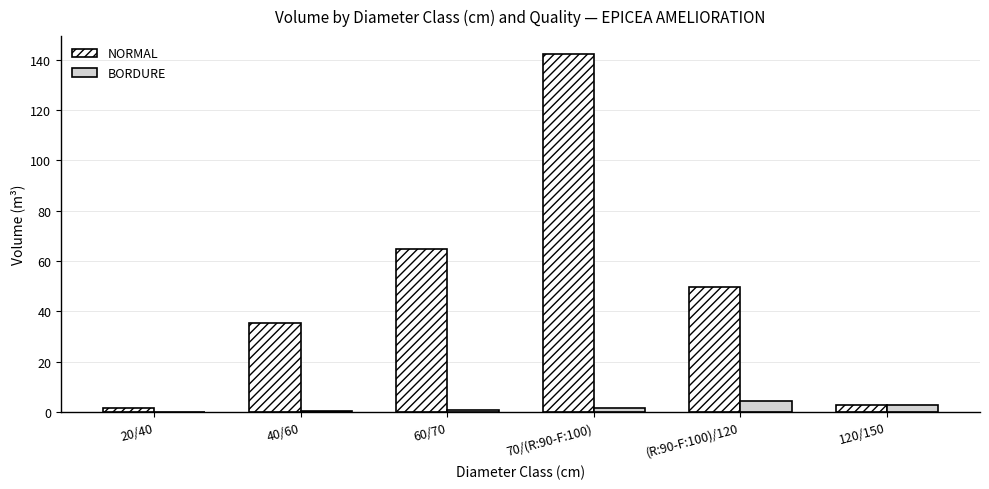

How many groups of bars are there?

6